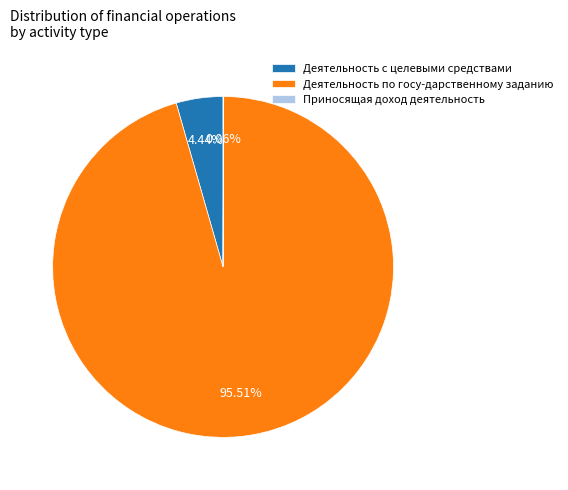

What is the largest slice in the pie chart?

Деятельность по госу-дарственному заданию